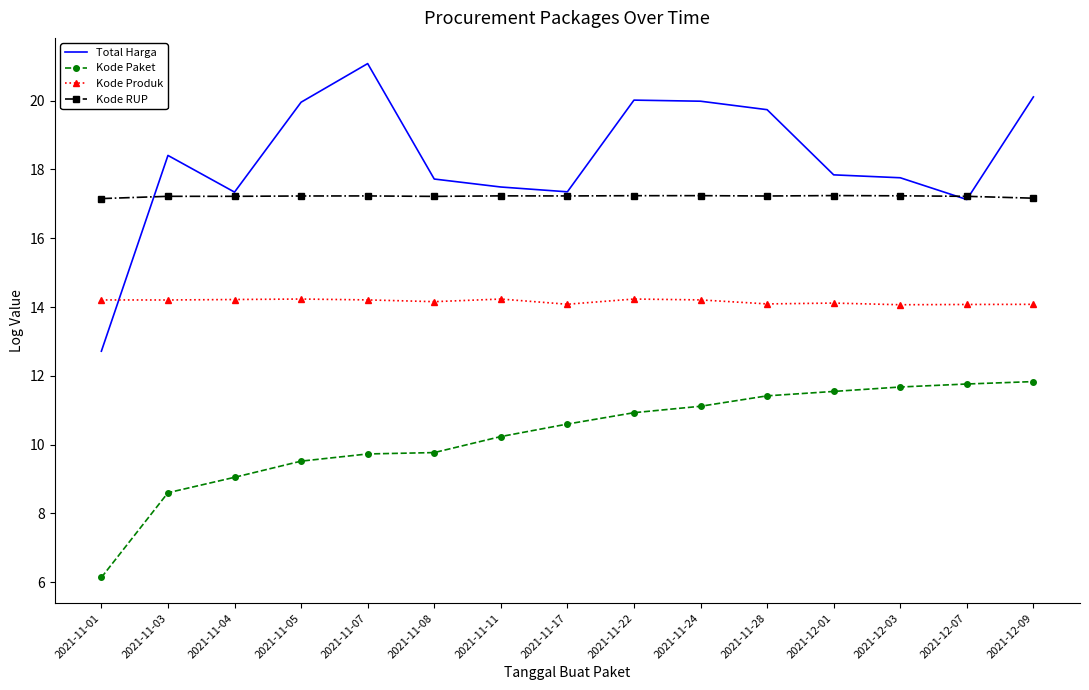

Which series changed the most between 2021-11-11 and 2021-12-03?

Kode Paket